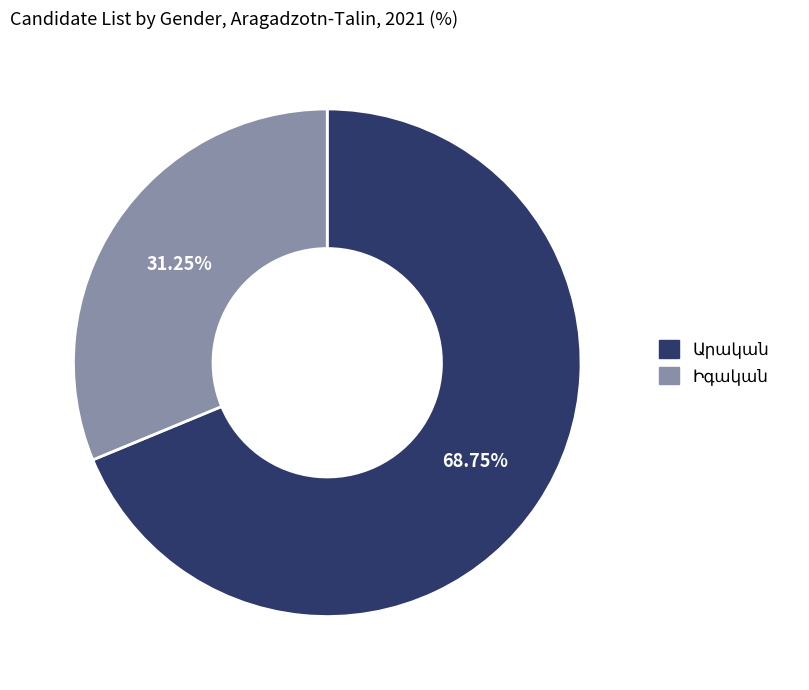

Is there a majority slice in this chart?

Yes